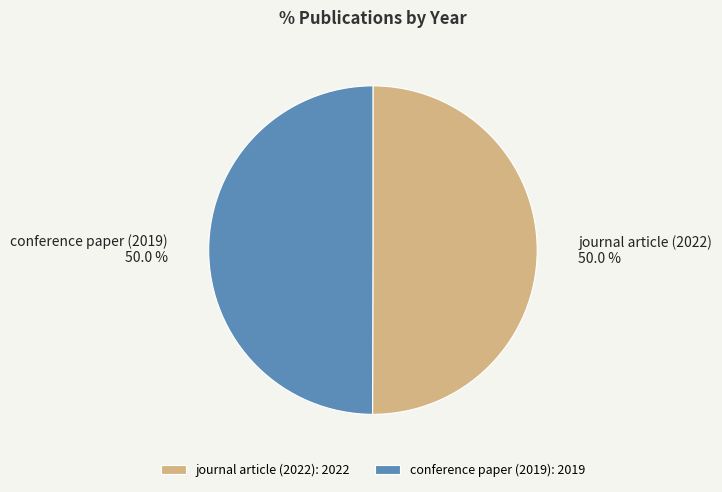

True or false: conference paper (2019) accounts for 58% of the total.

False